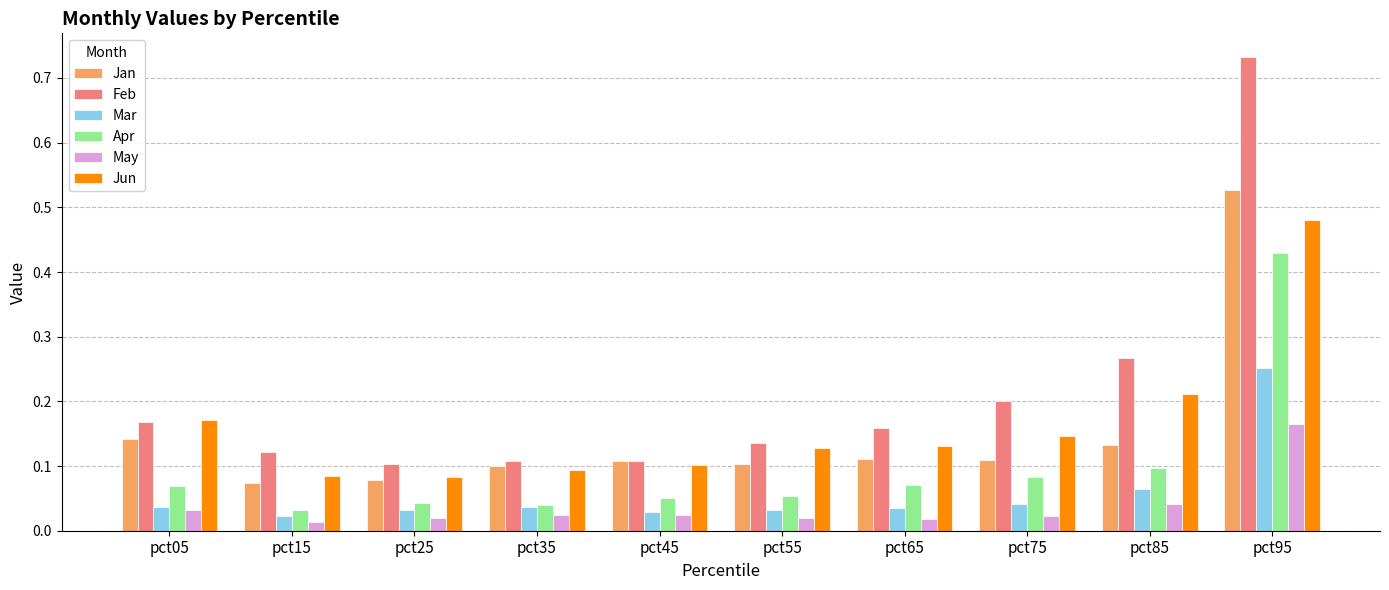

Count the Feb values in the range 0 to 1.

10